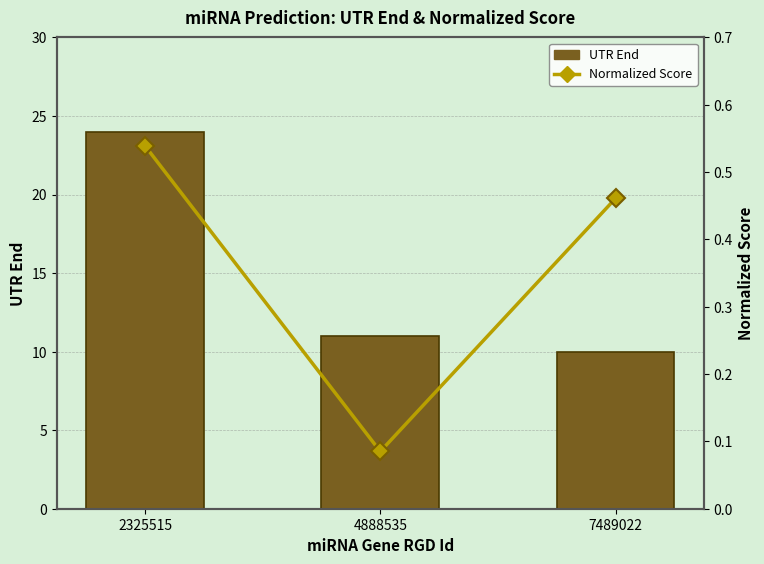

Which category has the lowest value in the UTR End series?

7489022